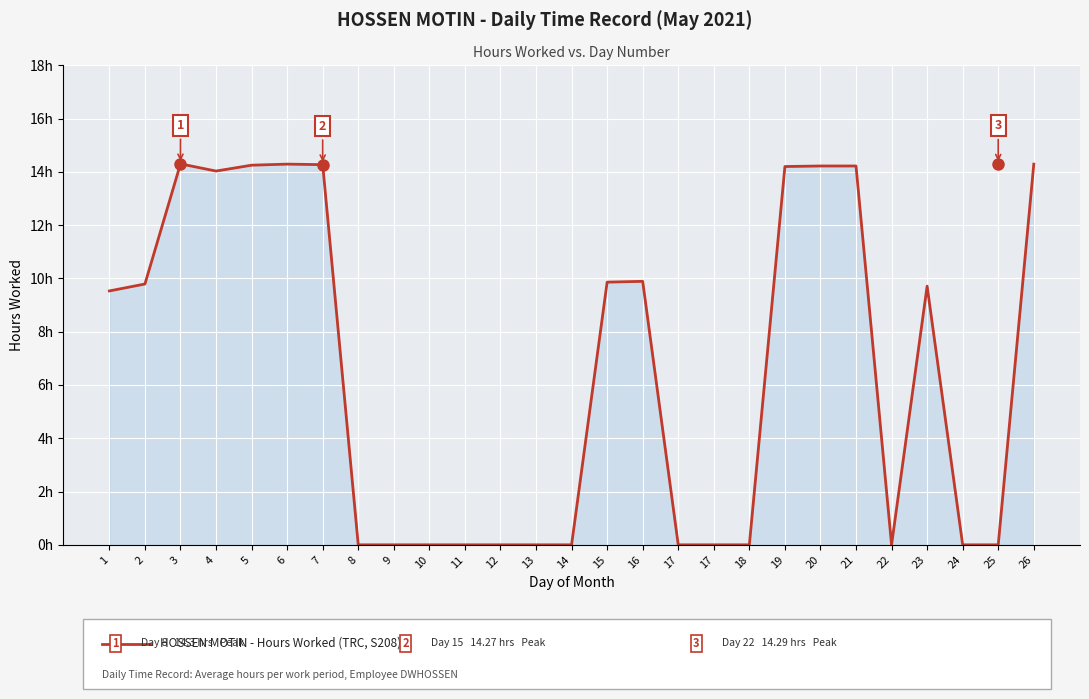

What is the change in value from 18 to 23?

+9.7